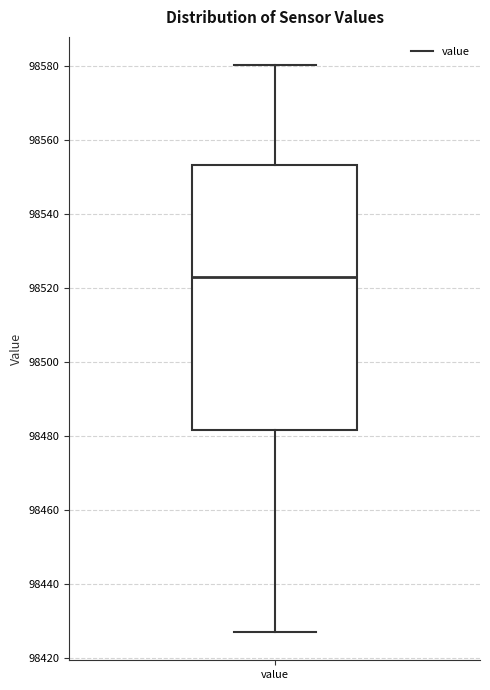

Where does the upper whisker of the box for value end on the y-axis? The values are not printed on the chart, so give them approximately, as read against the axis.

98580